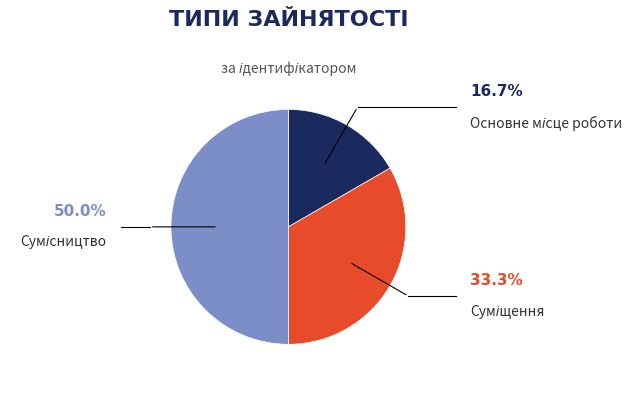

What portion of the pie excludes Суміщення?

66.7%